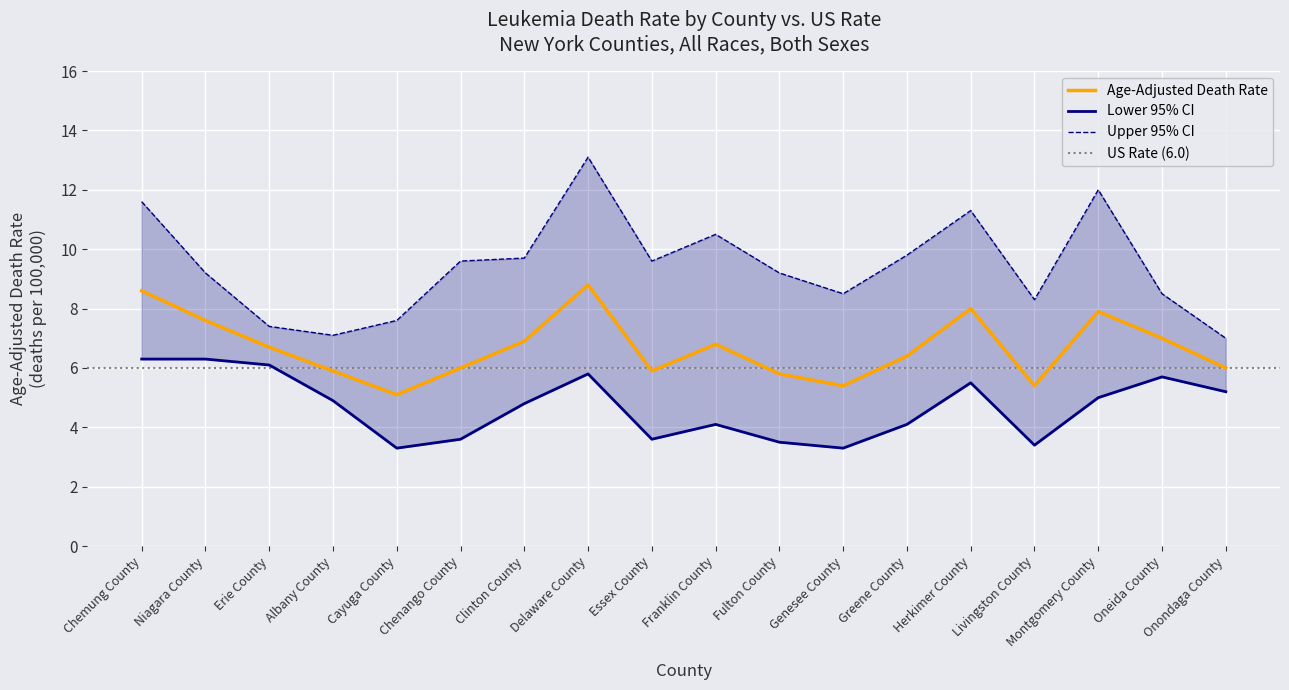

Rank the series at Erie County from lowest to highest value.

Lower 95% CI, Age-Adjusted Death Rate, Upper 95% CI